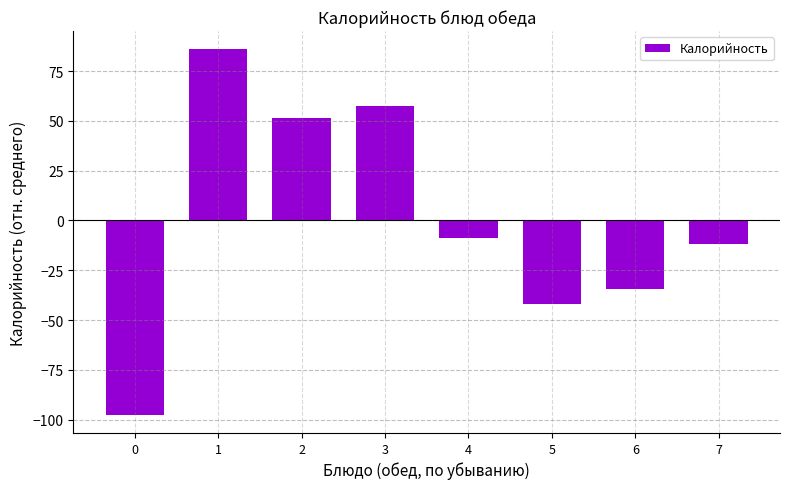

What is the change in value from 2 to 6?

-85.9